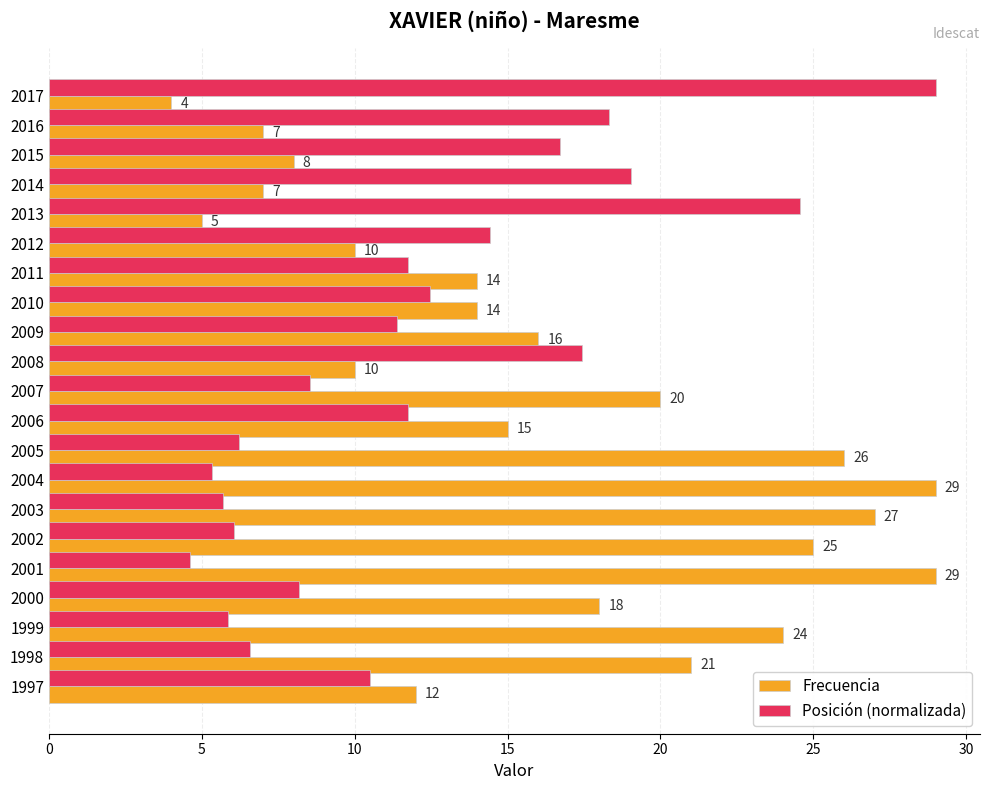

Which series changed the most between 2007 and 1999?

Frecuencia